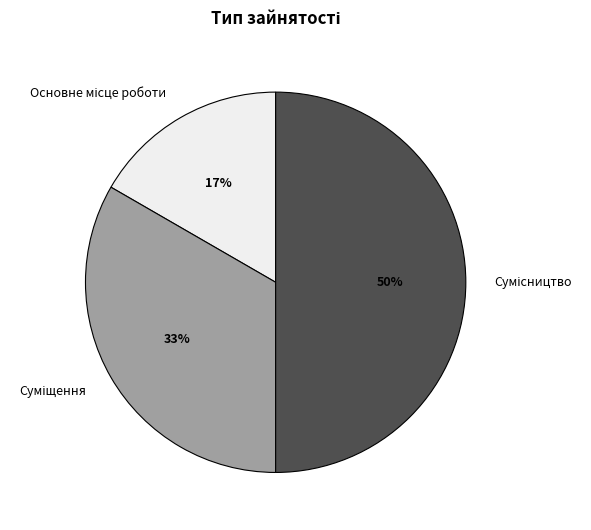

To the nearest percent, what is the difference between the largest and smallest slice percentages?

33%